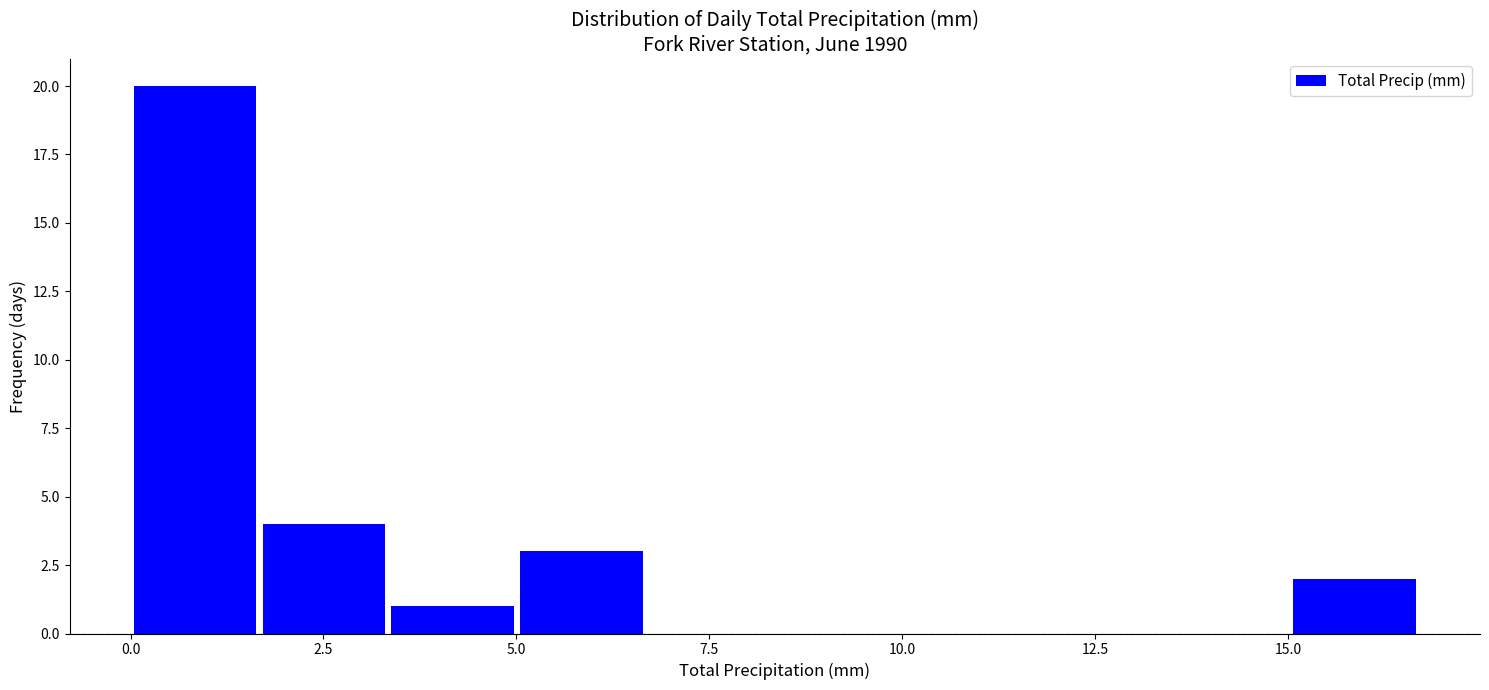

Around what value on the x-axis is the tallest bar? Give the approximate position of its centre, as read against the axis.

1.0